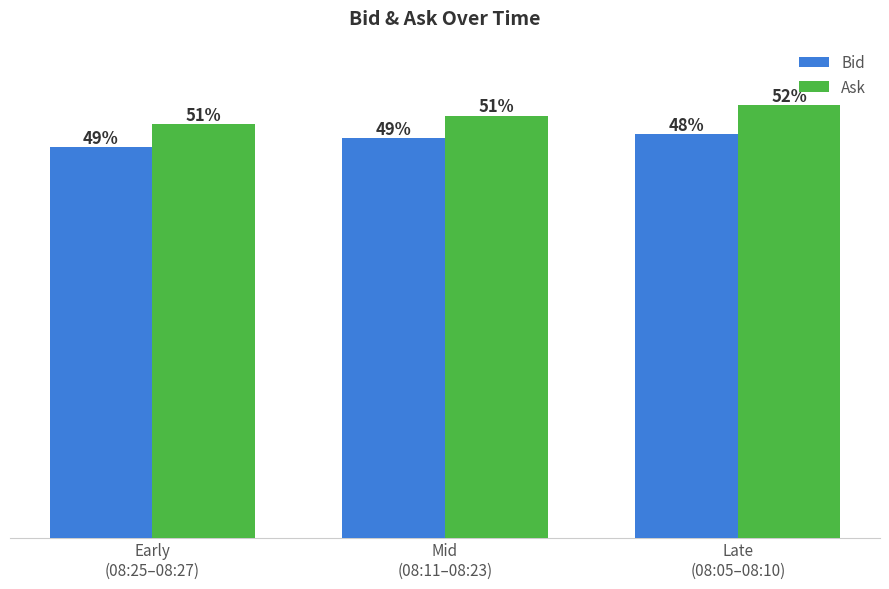

Which category has the highest value in the Bid series?

Late
(08:05–08:10)